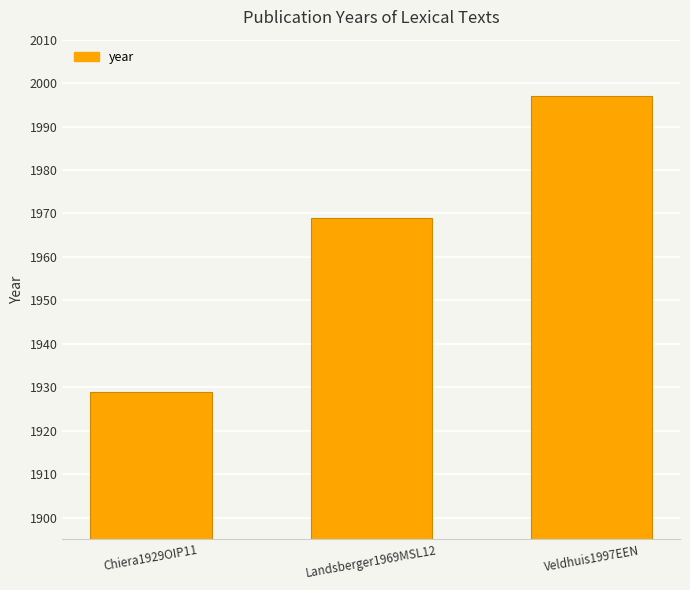

What position from the right is Landsberger1969MSL12?

2